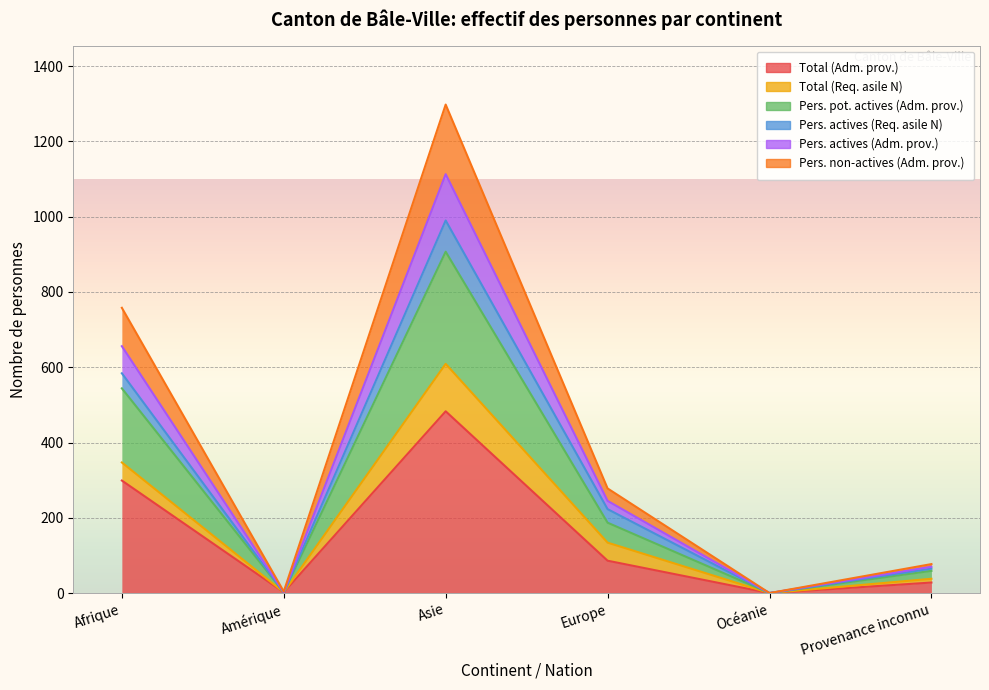

True or false: Pers. pot. actives (Adm. prov.) and Pers. actives (Adm. prov.) cross at least once.

False